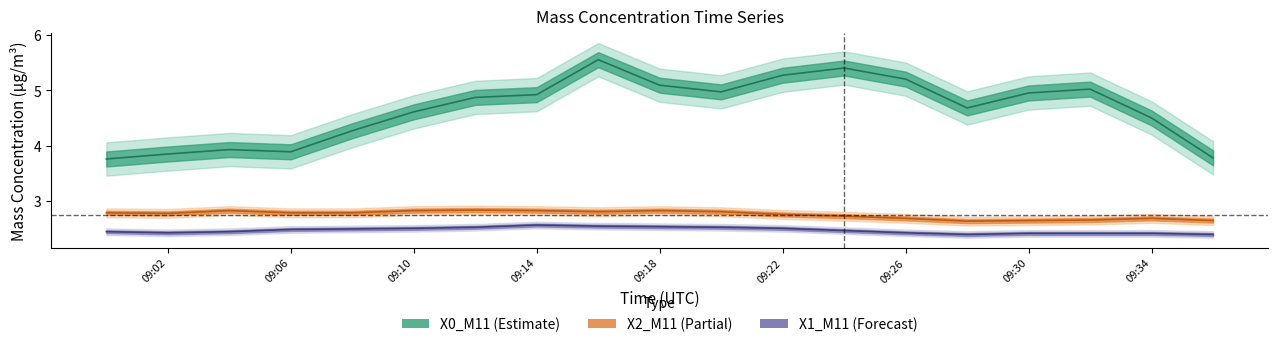

What is the highest value of the X2_M11 (PM10 upper) series?

2.8